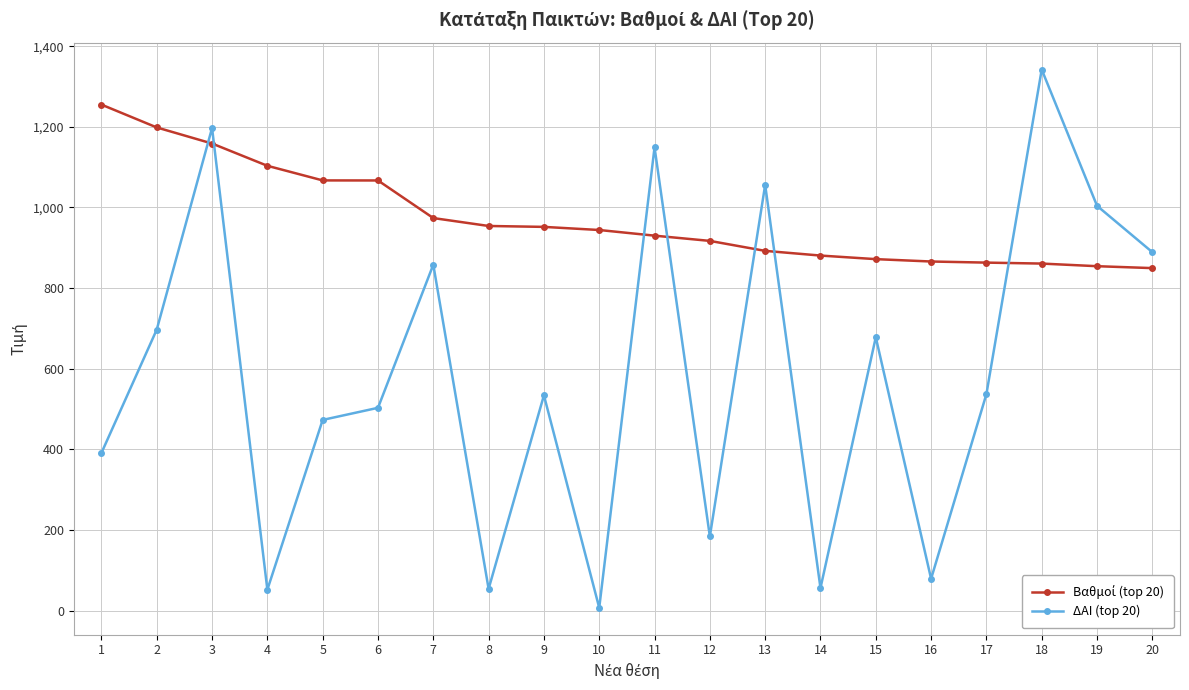

The value of ΔΑΙ (top 20) at 1 is 247.6. True or false?

False